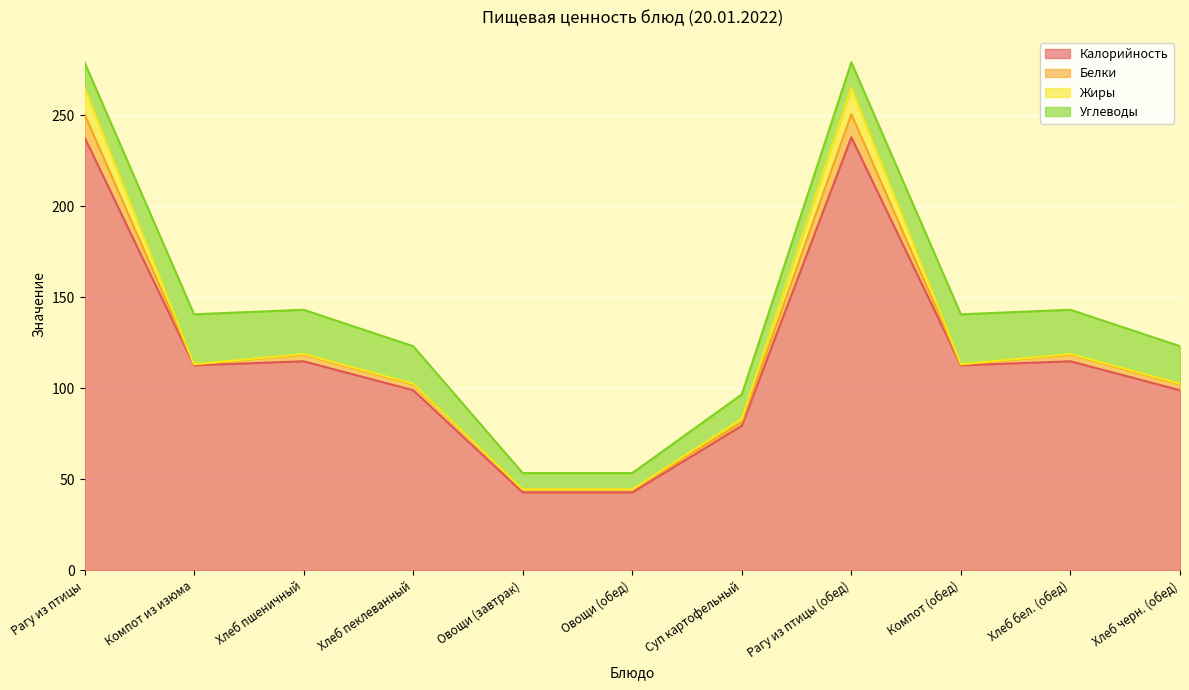

Is it true that Углеводы equals 31.6 at Хлеб пеклеванный?

False